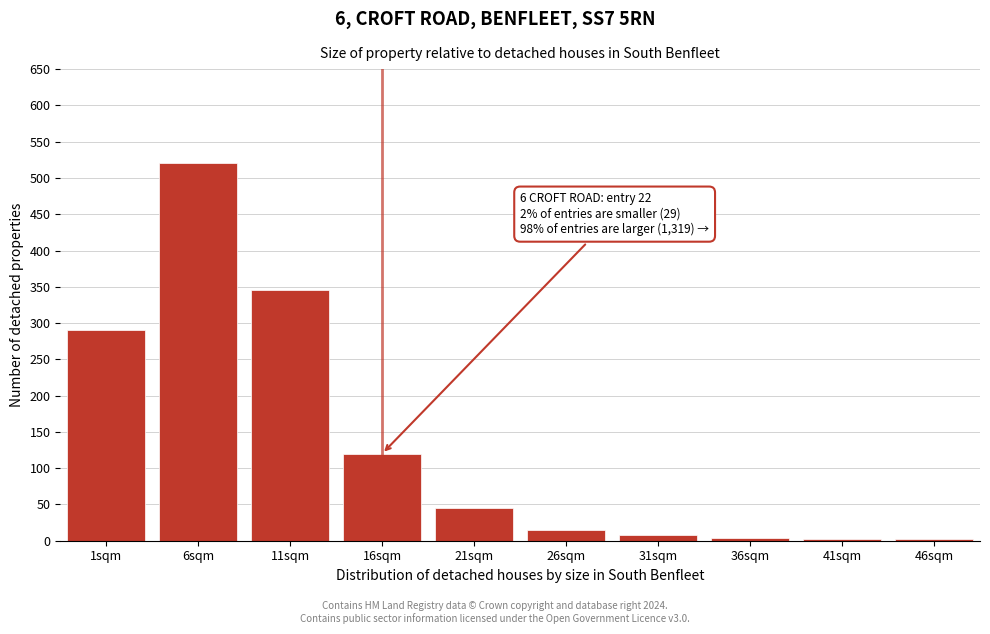

Is it true that the value at 16sqm is 120?

True